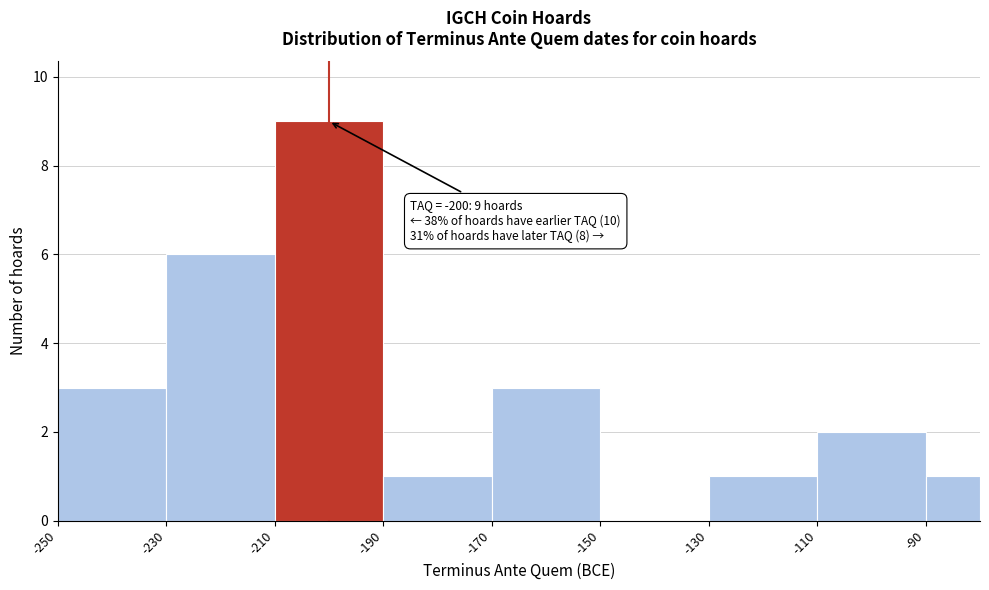

Over which range of the x-axis is the bar tallest?

-210 to -190